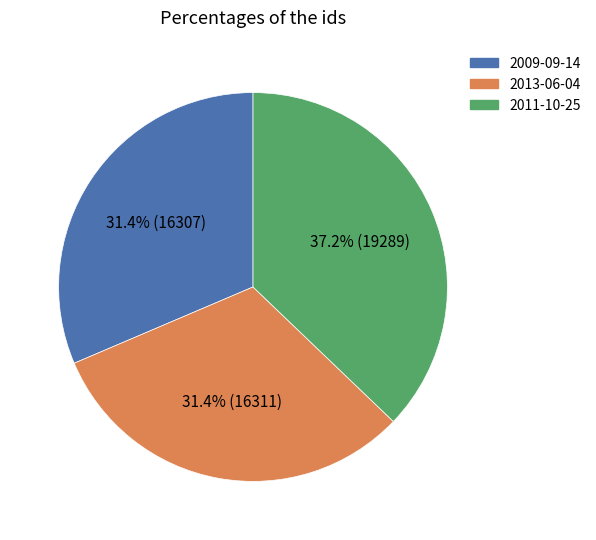

To the nearest percent, what percentage of the pie is 2013-06-04?

31%